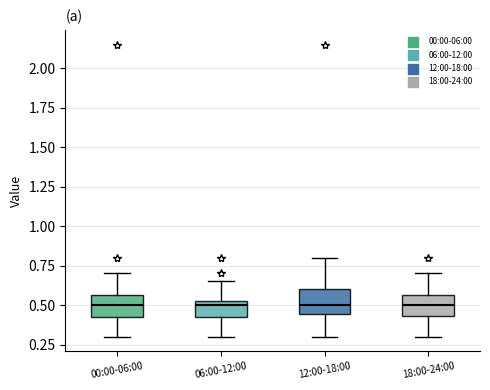

Reading left to right, transcribe this box plot: for each box, give where its median line is, the range the box spans, and where its two whiskers end, as read against the y-axis. The values are not printed on the chart, so give them approximately, as read against the axis.

00:00-06:00: median 0.50, box 0.40 to 0.55, whiskers 0.30 to 0.70
06:00-12:00: median 0.50, box 0.40 to 0.55, whiskers 0.30 to 0.65
12:00-18:00: median 0.50, box 0.45 to 0.60, whiskers 0.30 to 0.80
18:00-24:00: median 0.50, box 0.45 to 0.55, whiskers 0.30 to 0.70